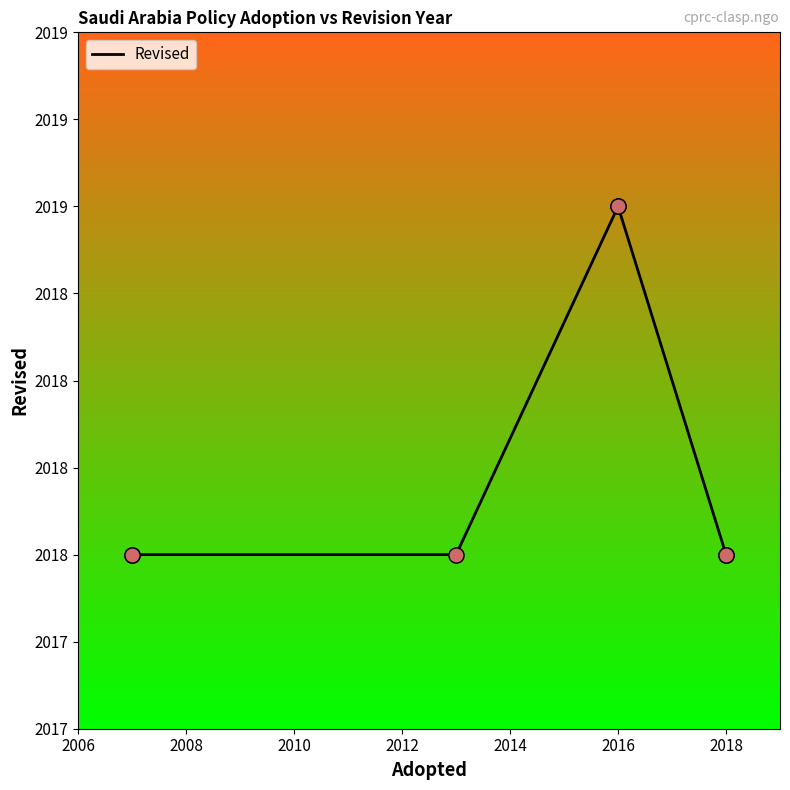

Approximately how many times larger is the value at 2008 compared to 2016?

1.0